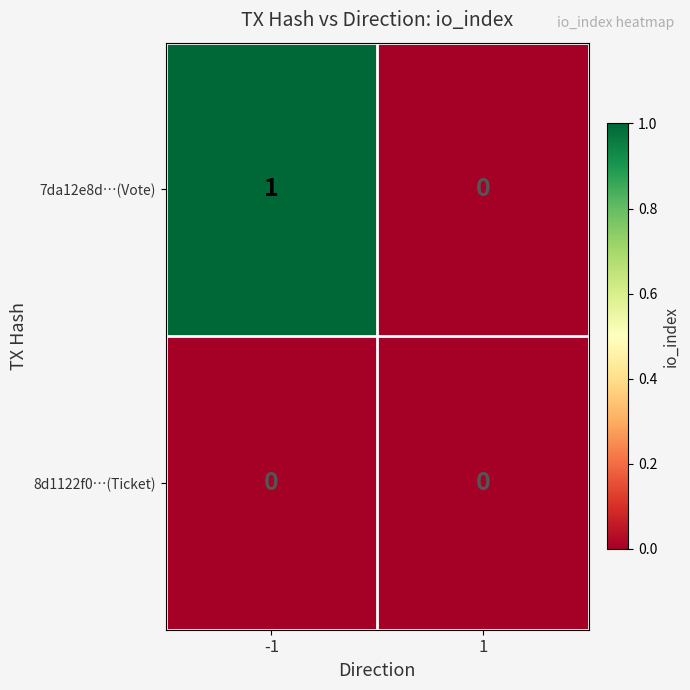

Reading left to right, what are all the values shown in this chart?

7da12e8d…(Vote): -1=1	1=0
8d1122f0…(Ticket): -1=0	1=0